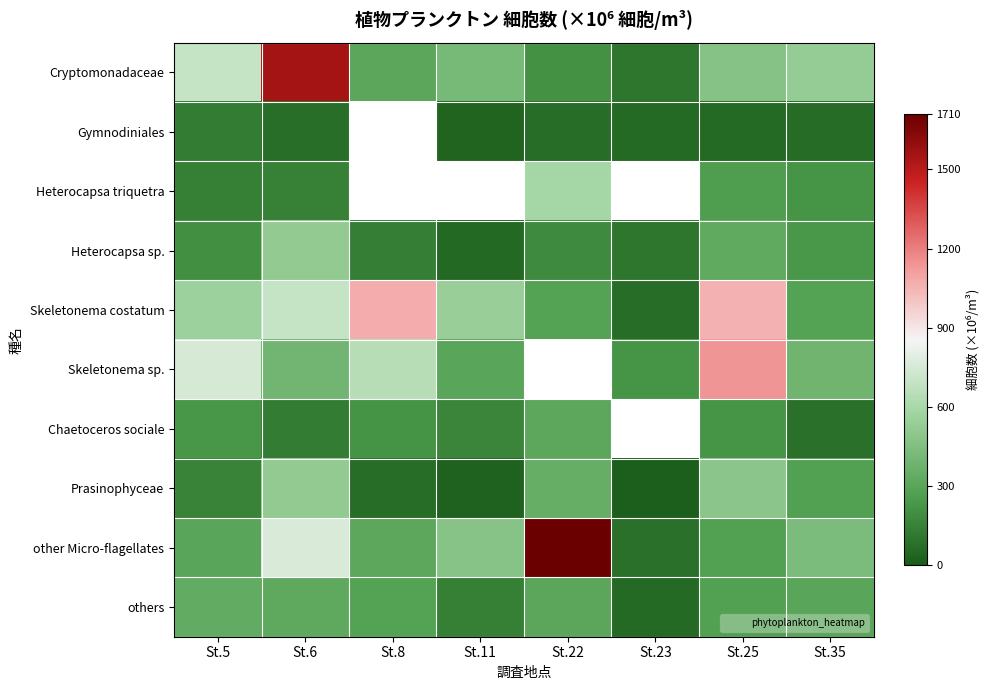

Which series has the largest total across all categories?

Skeletonema costatum